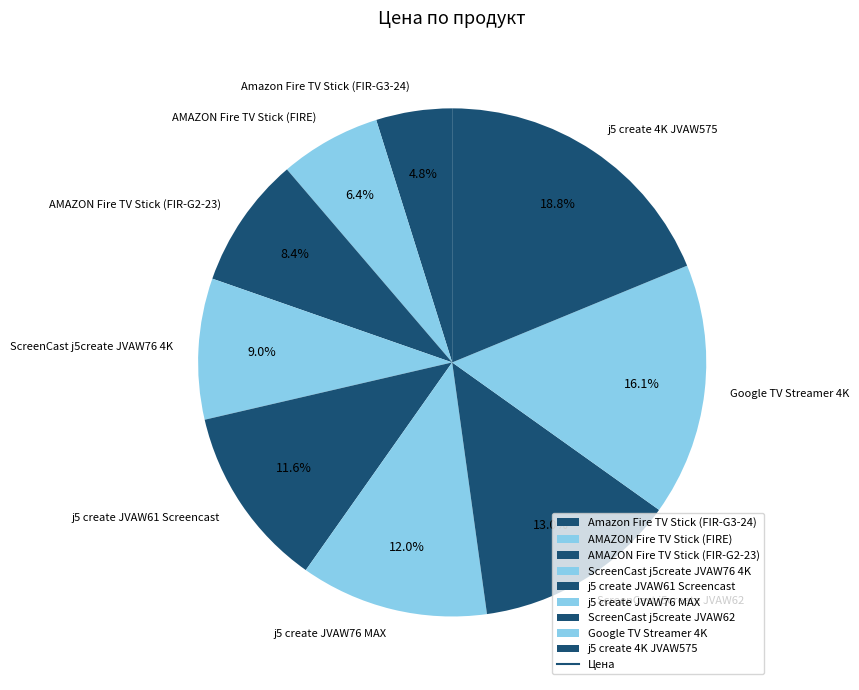

To the nearest percent, what is the difference between the largest and smallest slice percentages?

14%